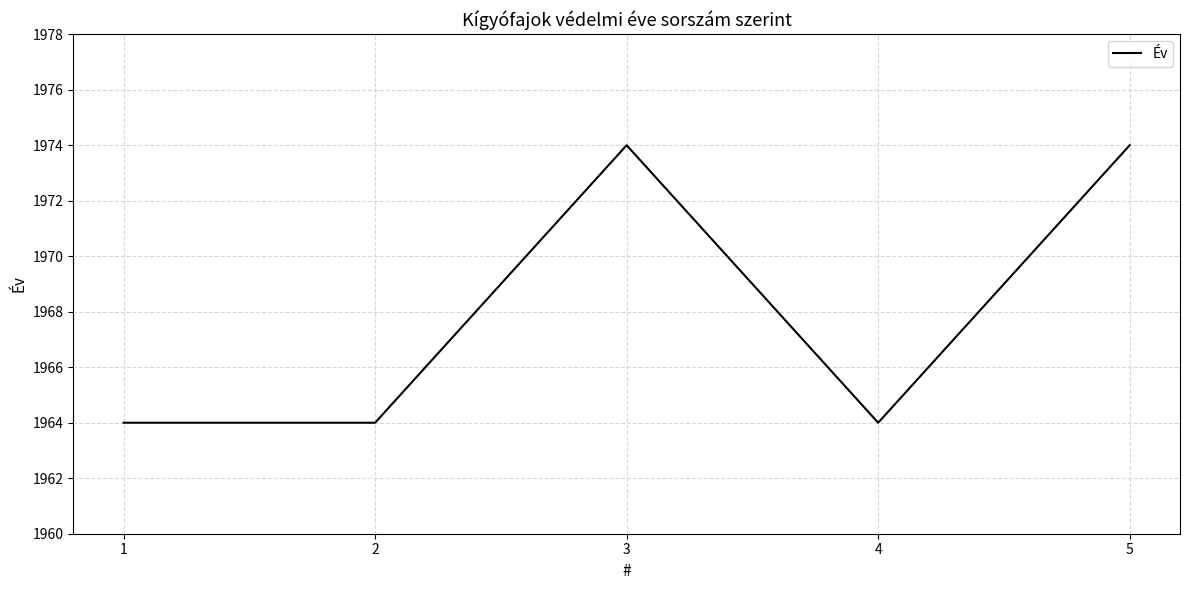

Where is the first local maximum?

3